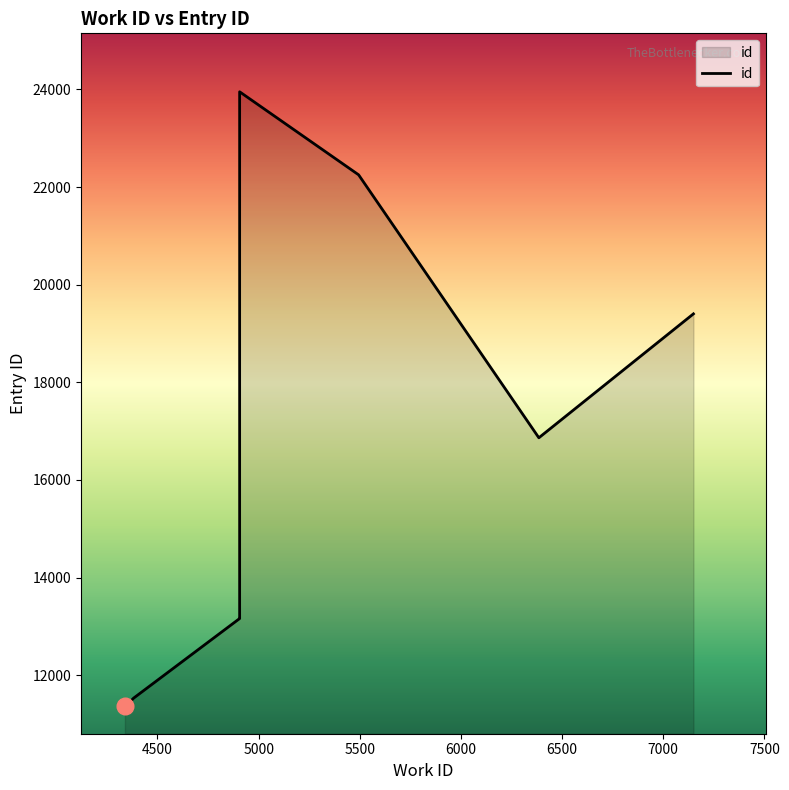

True or false: there are more than 0 points higher than both neighbors.

False